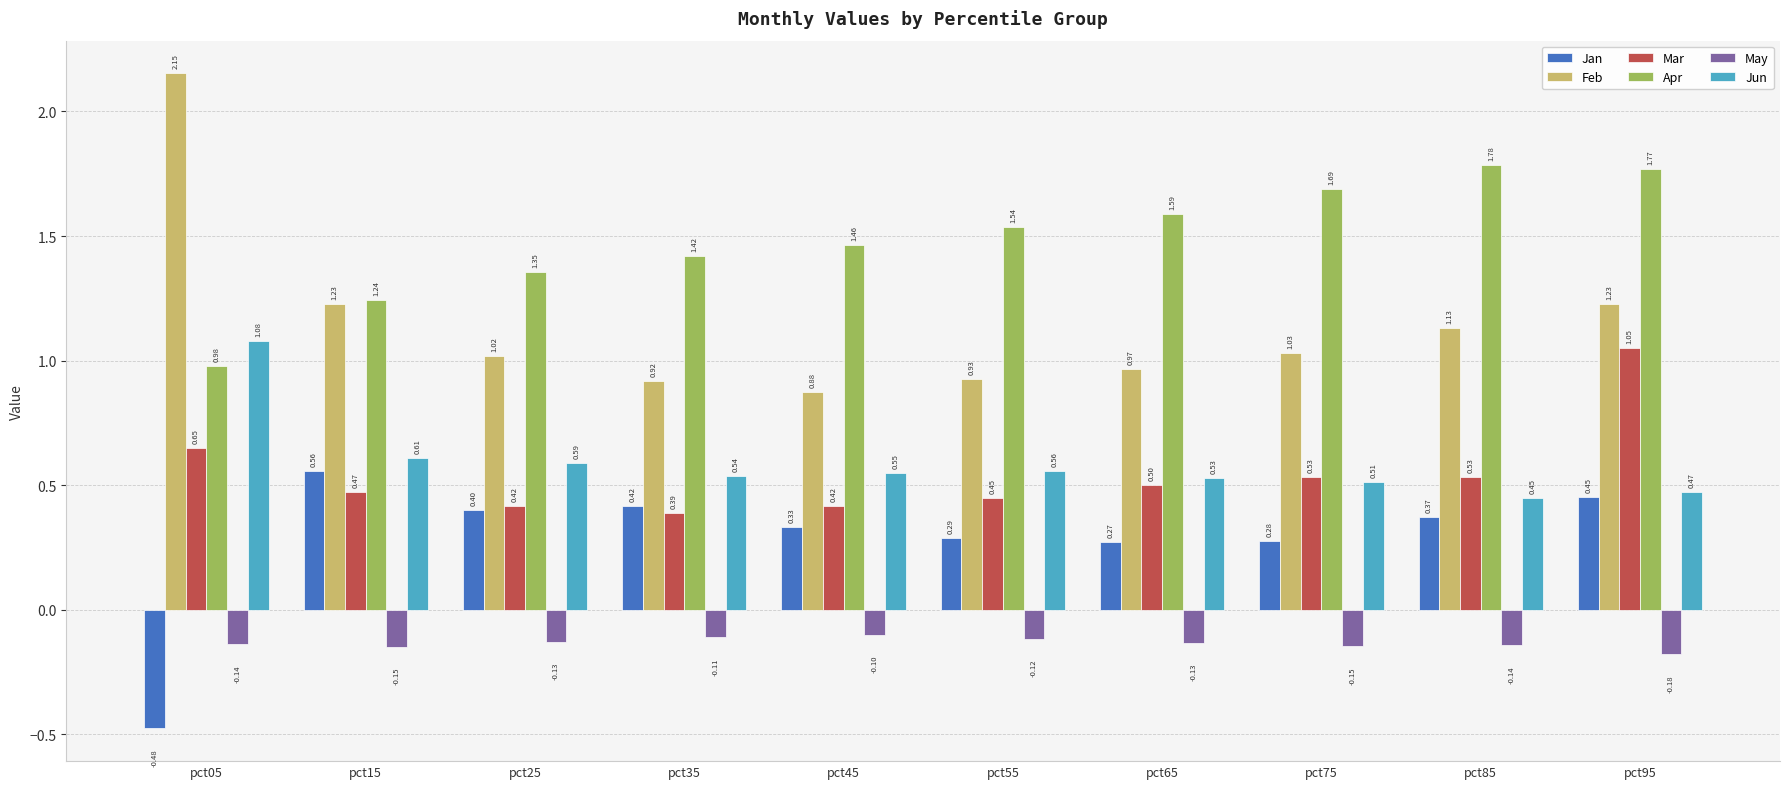

How many values in the Feb series exceed 1?

6